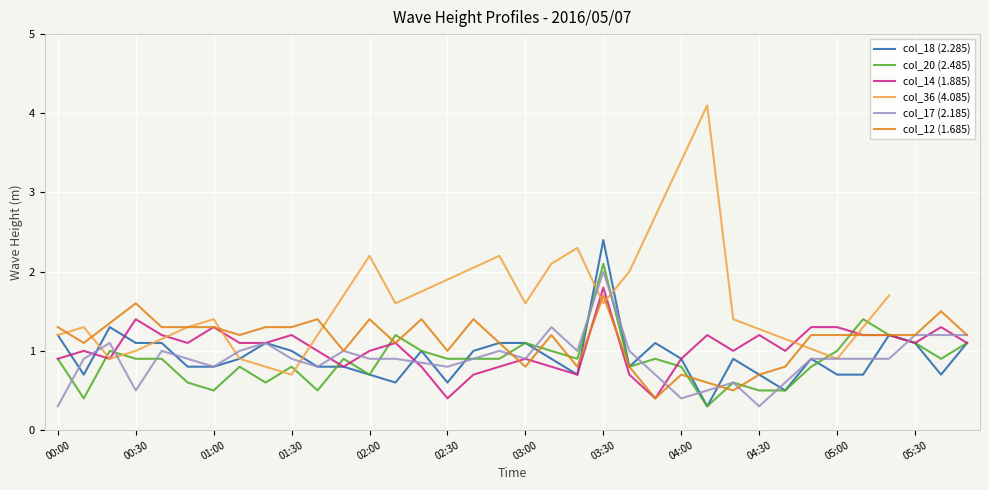

What is the spread (max minus min) of values at 04:40?

0.5